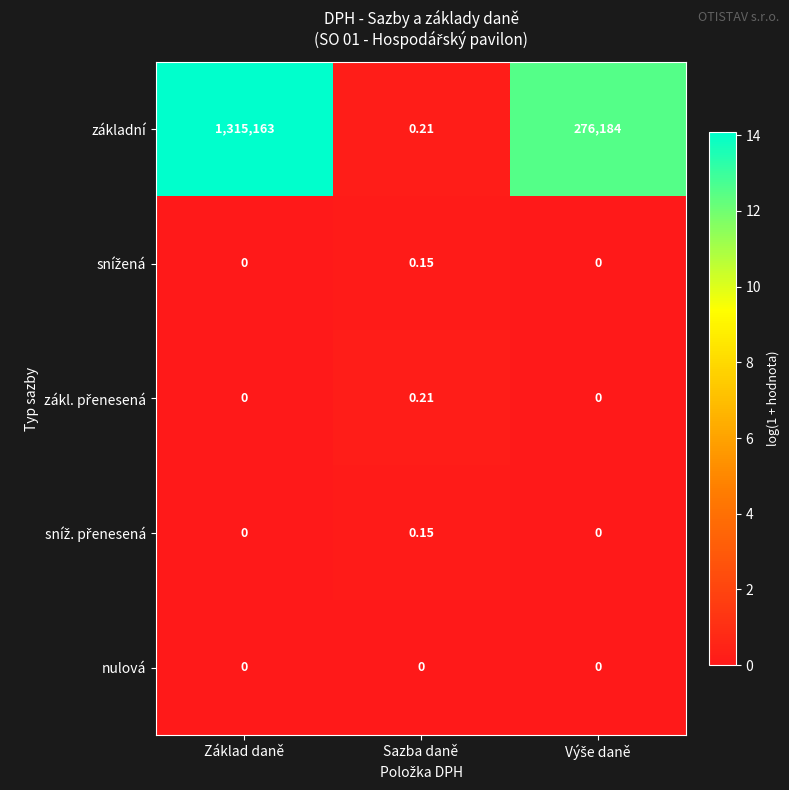

Which category has the highest value across all series?

Základ daně